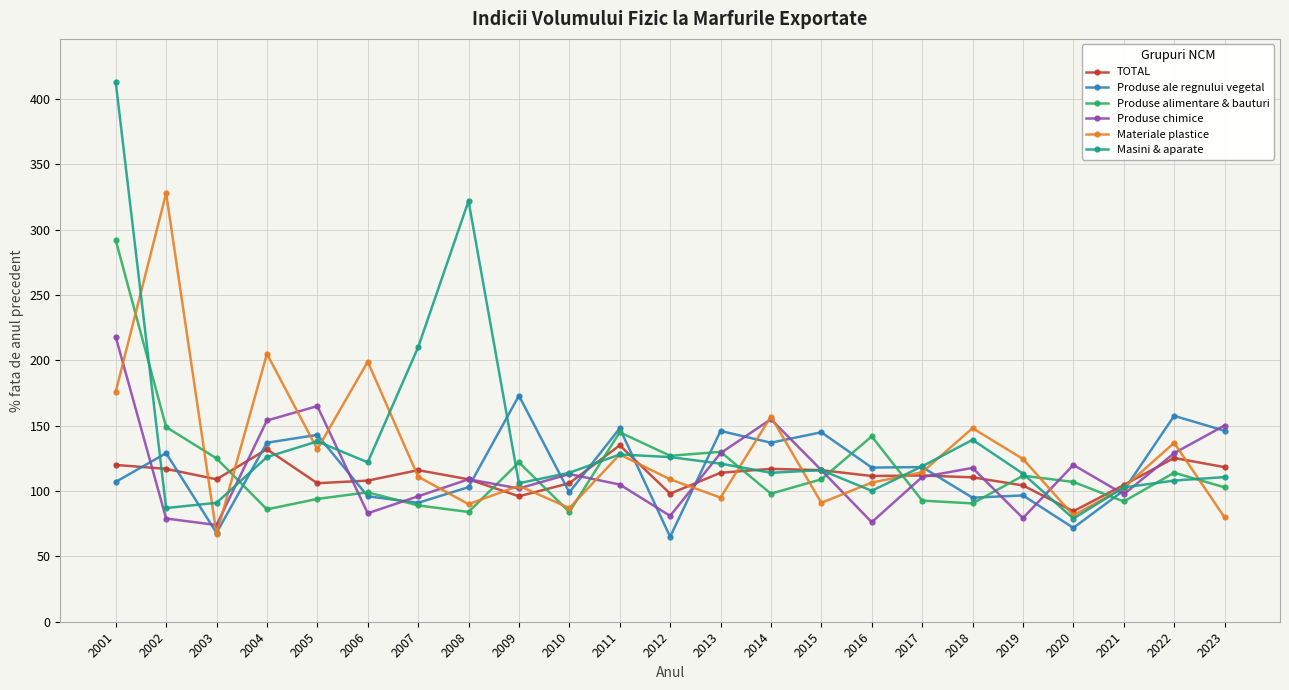

How many data points in Masini & aparate are less than 116?

11